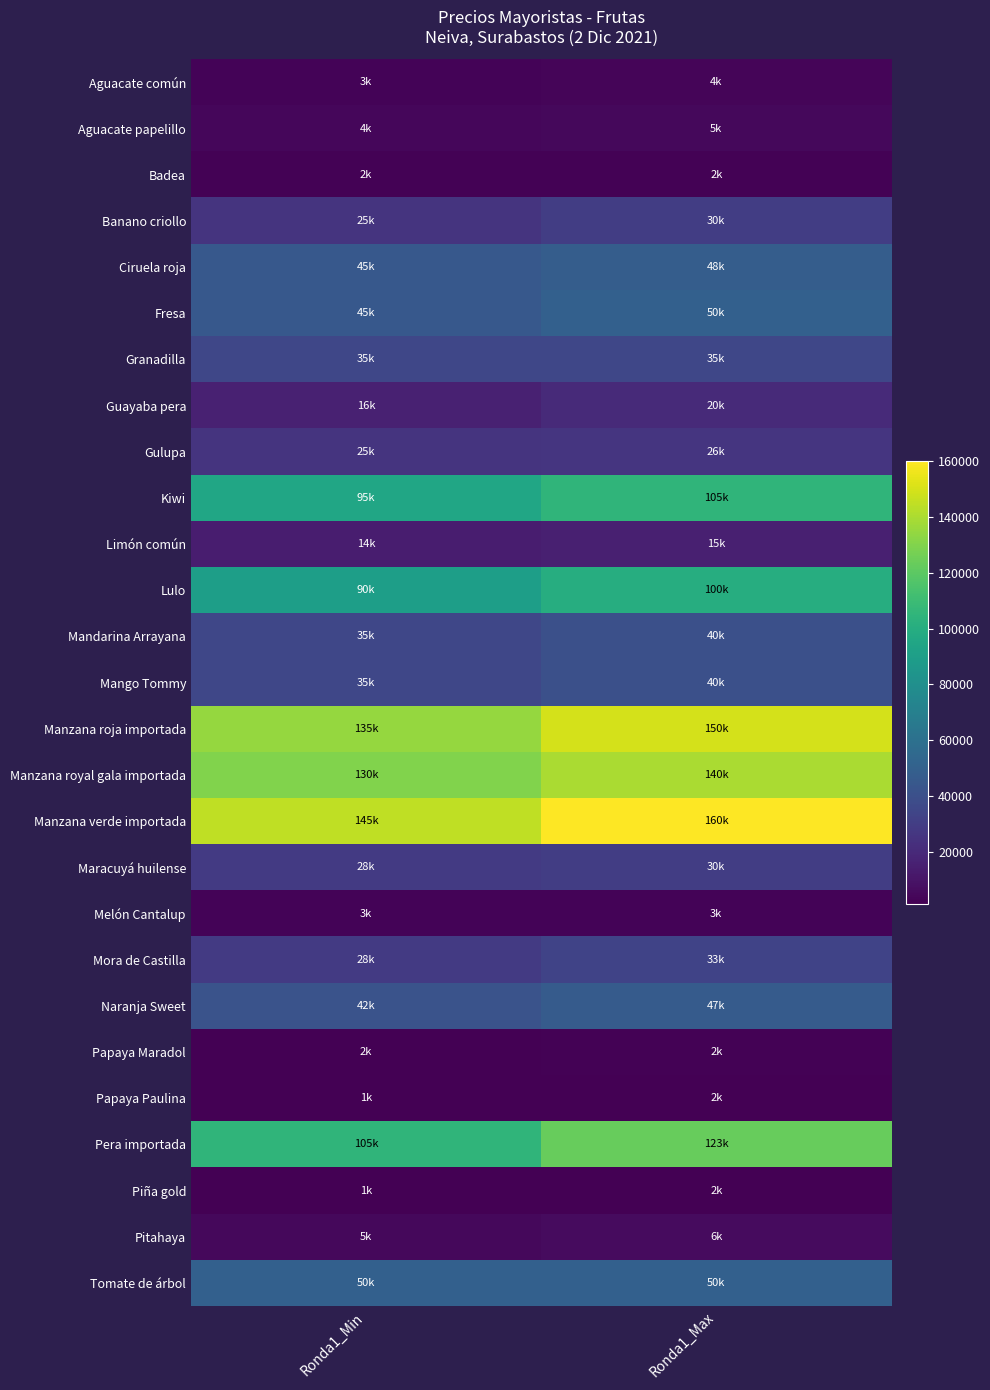

What is the difference between the highest and lowest values at Ronda1_Max?

158500